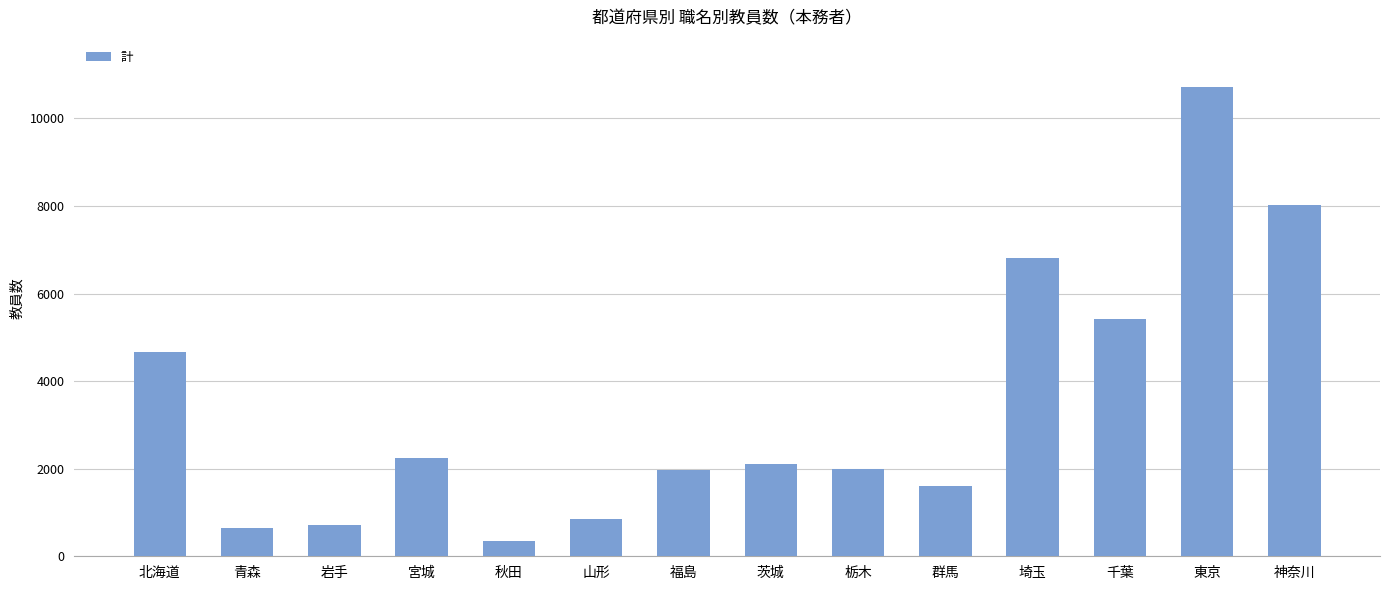

The chart shows a value of 2246 at 宮城. True or false?

True